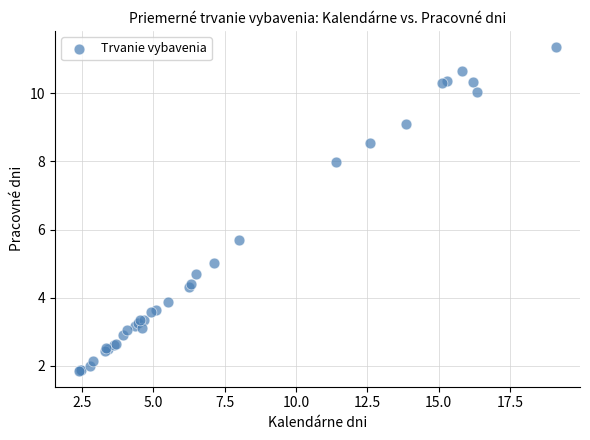

What Y value in the scatter plot is closest to 6?

5.7